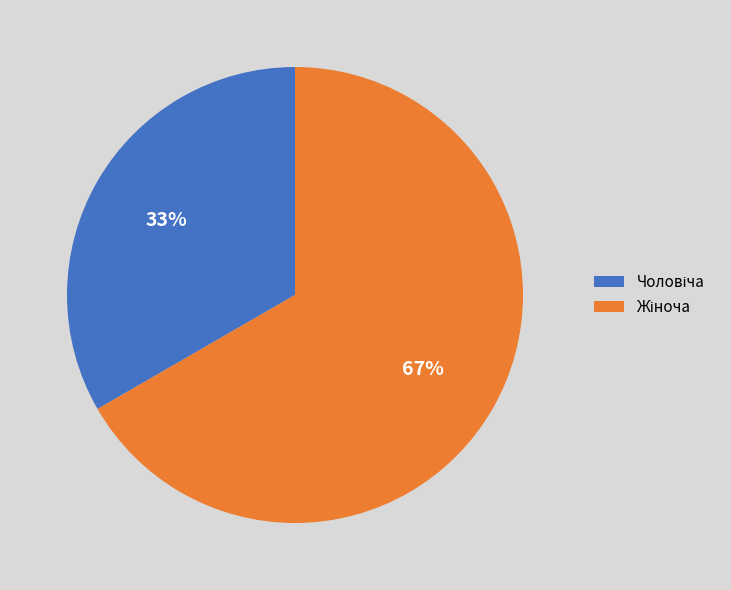

To the nearest percent, what is the average slice percentage?

50%